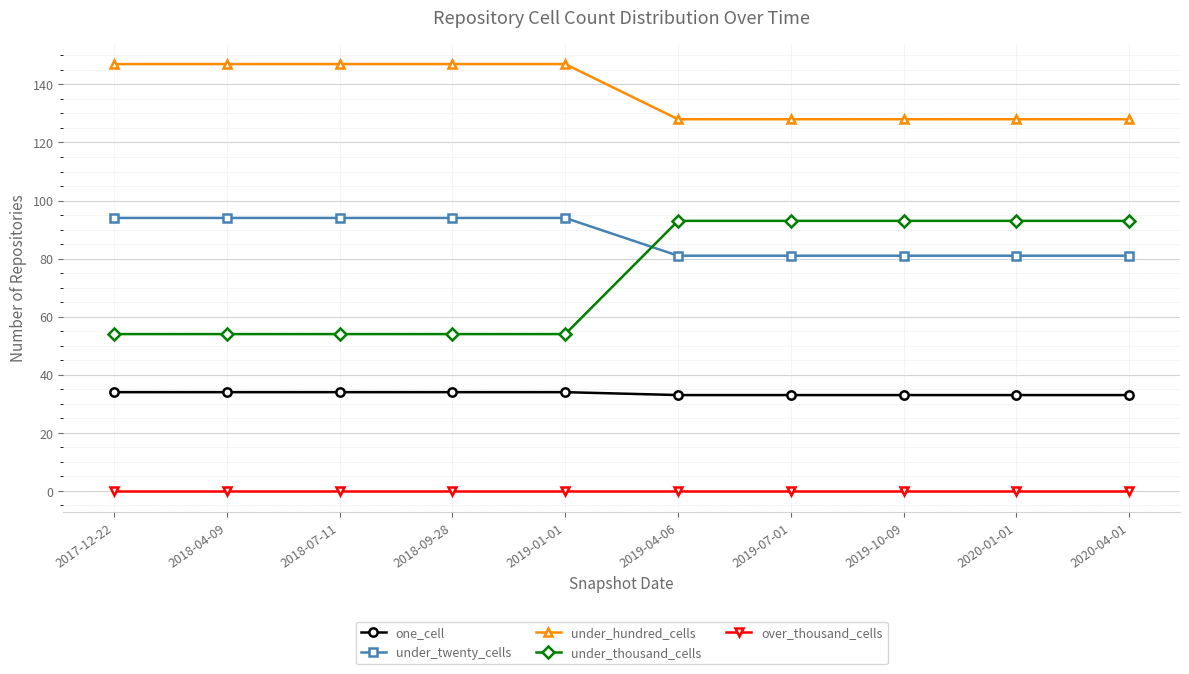

What is the difference between the maximum and minimum values in the under_twenty_cells series?

13